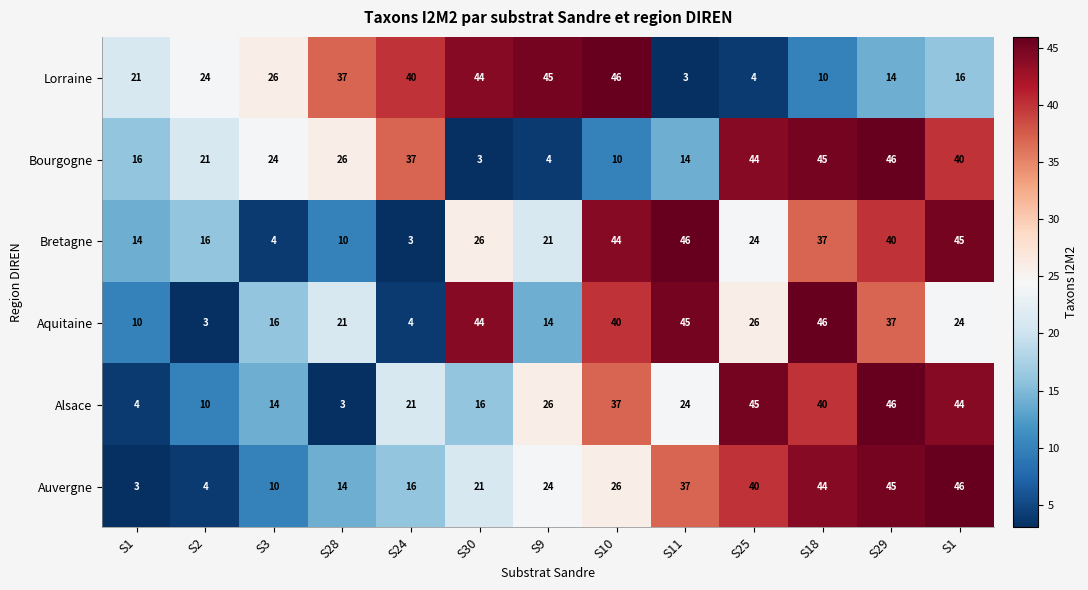

How many values in the Alsace series are below 24?

6